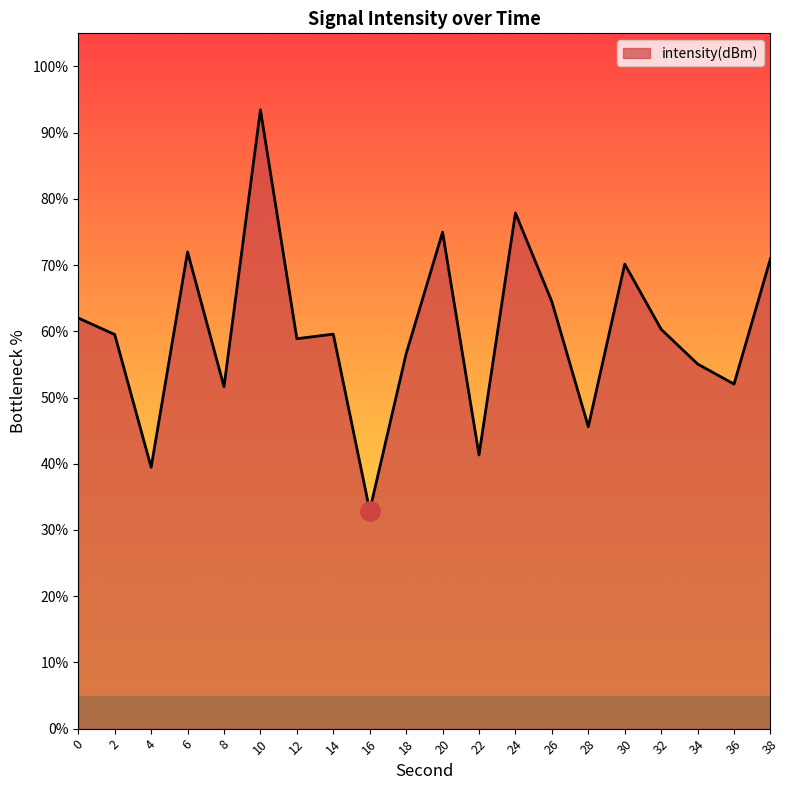

The value at 14 is 59.6. True or false?

True